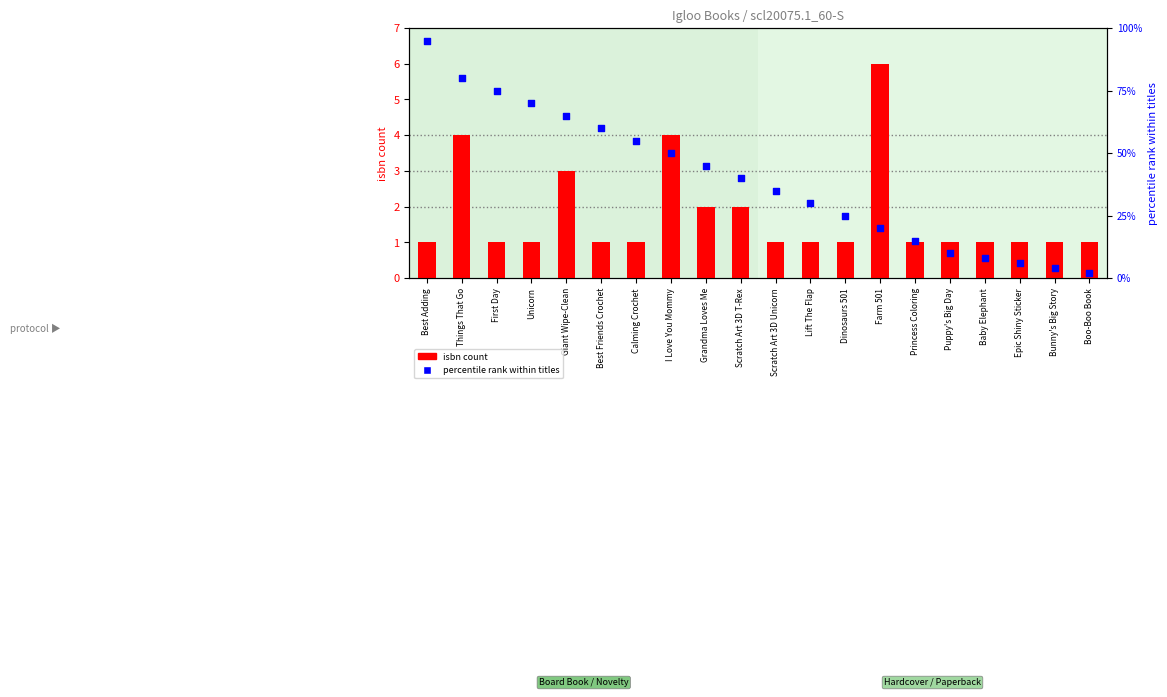

At which category is the sum across all series the highest?

Best Adding